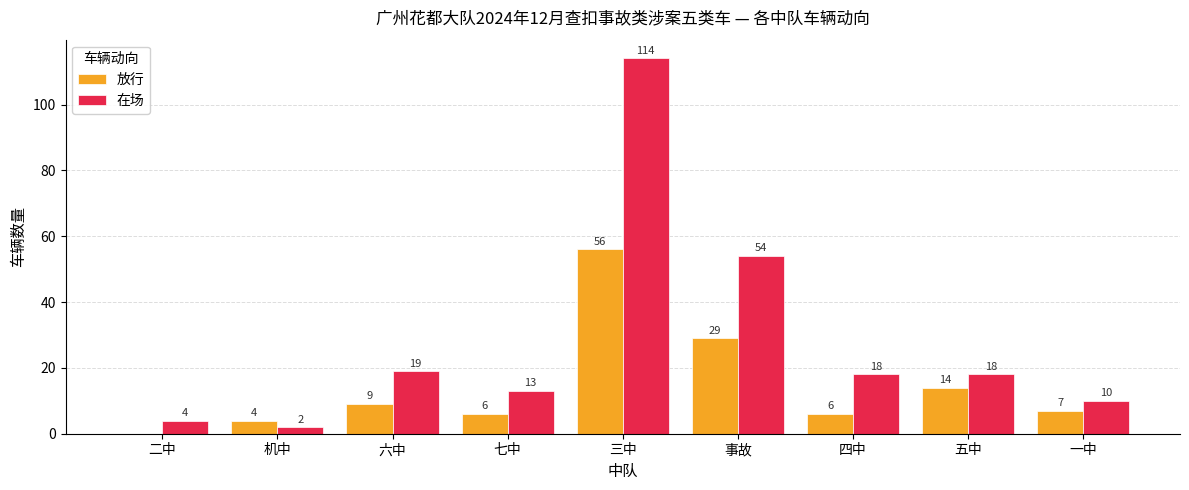

At which label does 在场 reach its peak?

三中